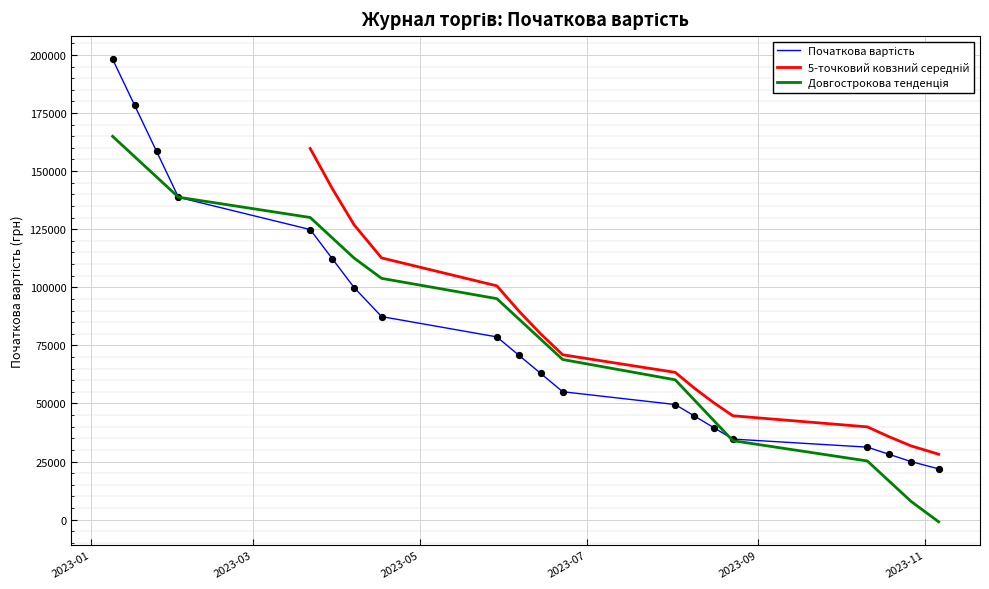

What is the change in value from 6 to 14?

-67764.1